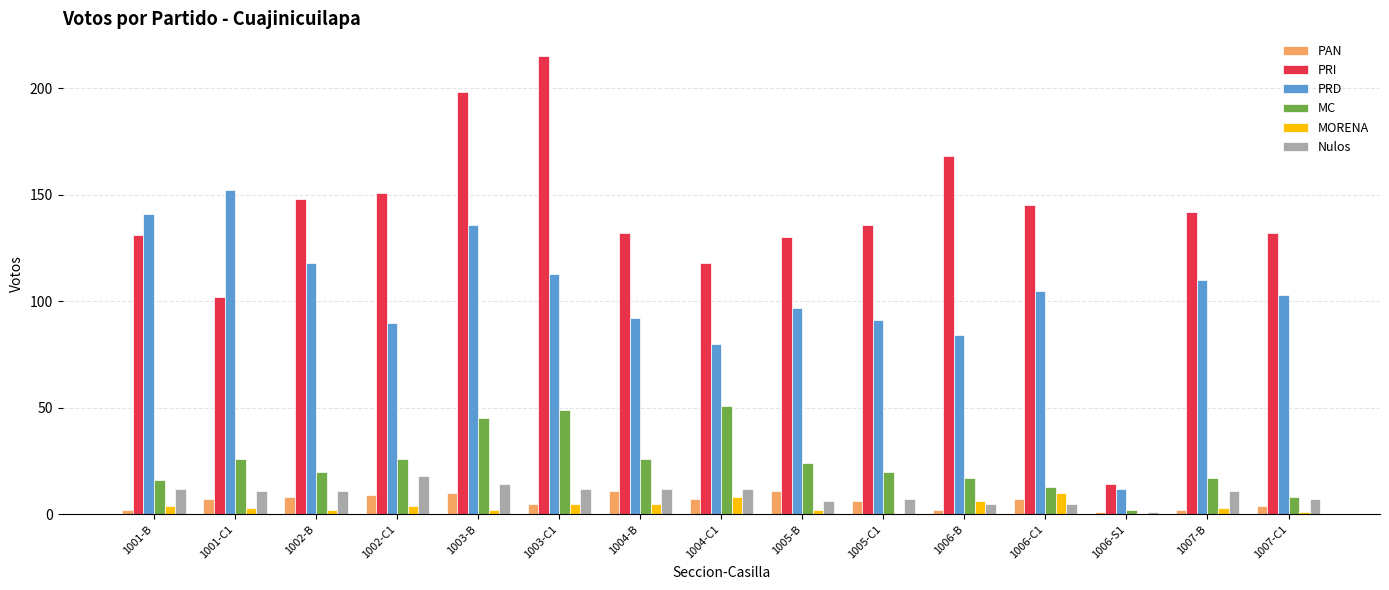

Where does the PRD series first go above 103?

1001-B